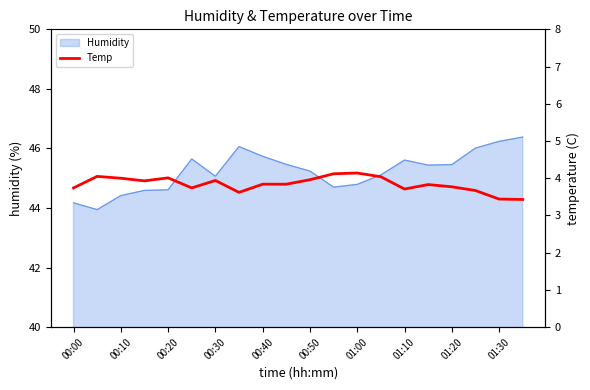

The value of Humidity at 00:50 is 12.6. True or false?

False